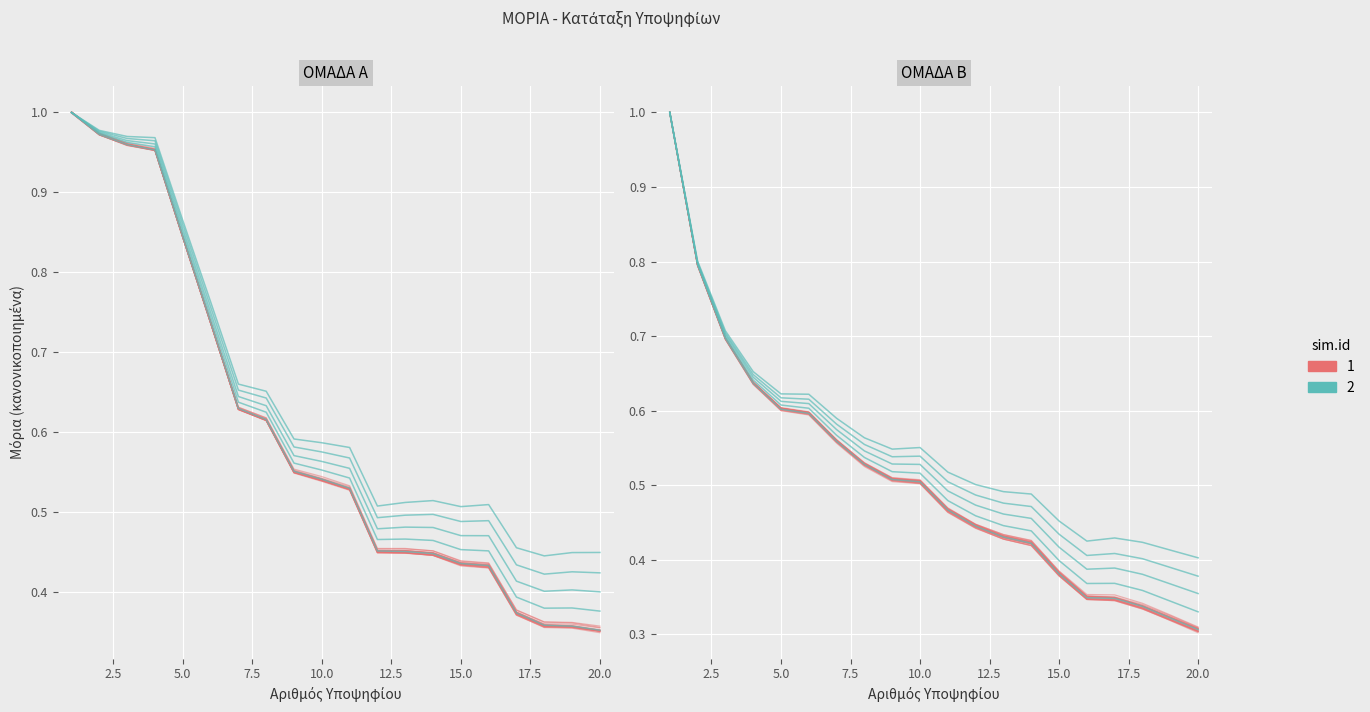

Reading left to right, what are all the values shown in this chart?

Group A: 1.0	1.0	1.0	1.0	0.8	0.7	0.6	0.6	0.6	0.5	0.5	0.5	0.5	0.4	0.4	0.4	0.4	0.4	0.4	0.4
Group B: 1.0	0.8	0.7	0.6	0.6	0.6	0.6	0.5	0.5	0.5	0.5	0.4	0.4	0.4	0.4	0.3	0.3	0.3	0.3	0.3